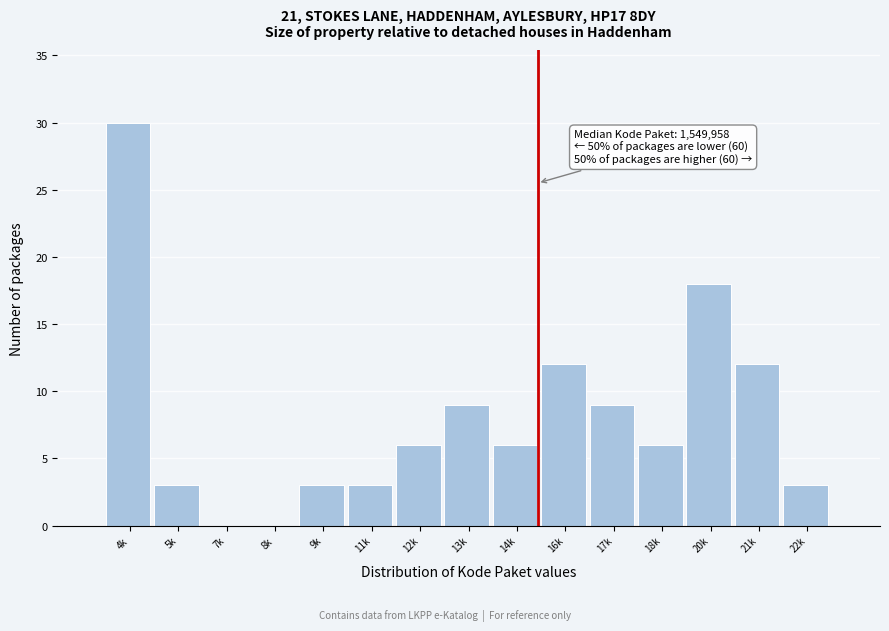

Reading left to right, transcribe all the data shown in this chart.

4k=30	5k=3	7k=0	8k=0	9k=3	11k=3	12k=6	13k=9	14k=6	16k=12	17k=9	18k=6	20k=18	21k=12	22k=3